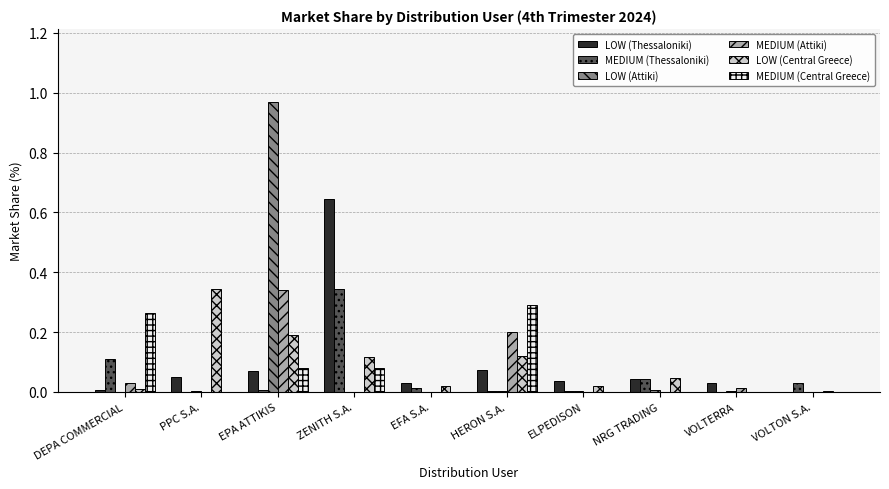

The value of MEDIUM (Thessaloniki) at ZENITH S.A. is 0.3. True or false?

True